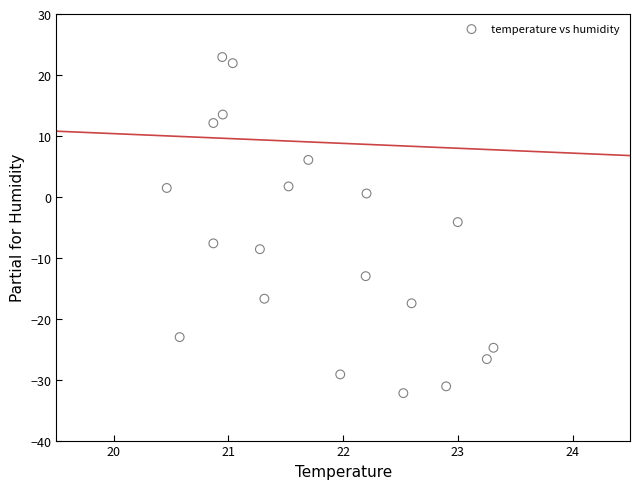

What is the range of Y values (max minus min)?

55.2